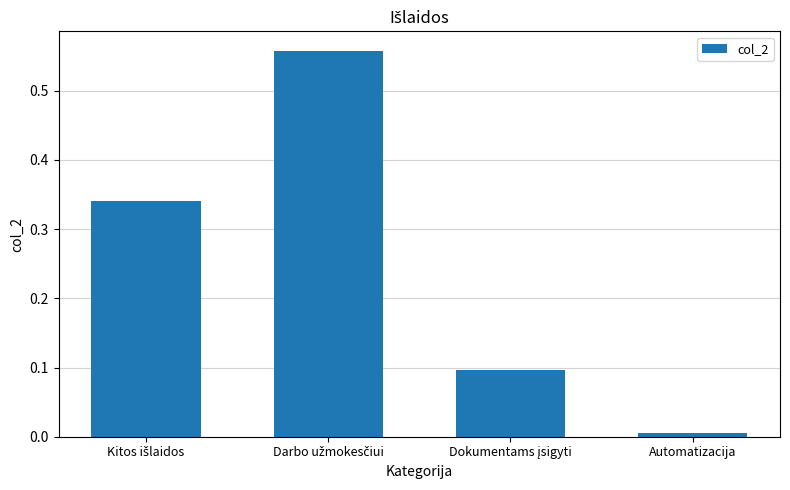

What is the label of the 1st bar from the right?

Automatizacija